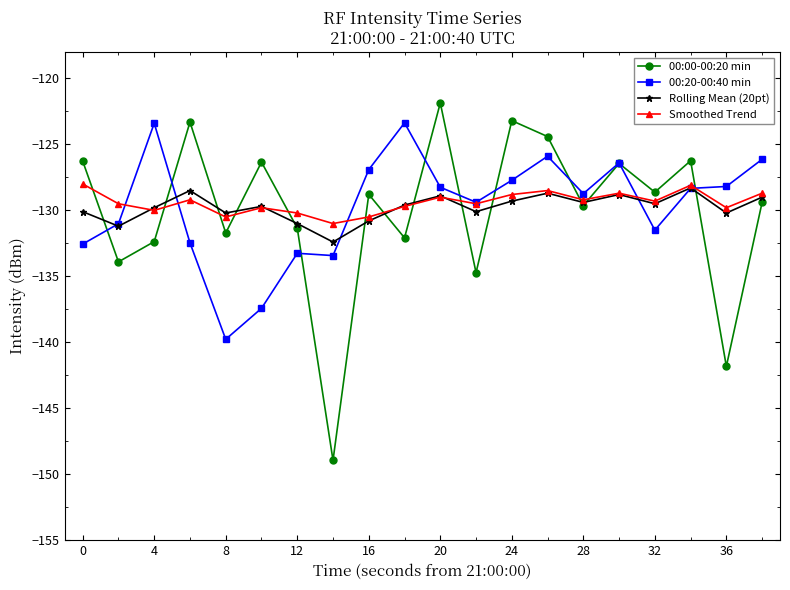

What is the value of the Rolling Mean (20pt) point at the 2nd from the left?

-131.2